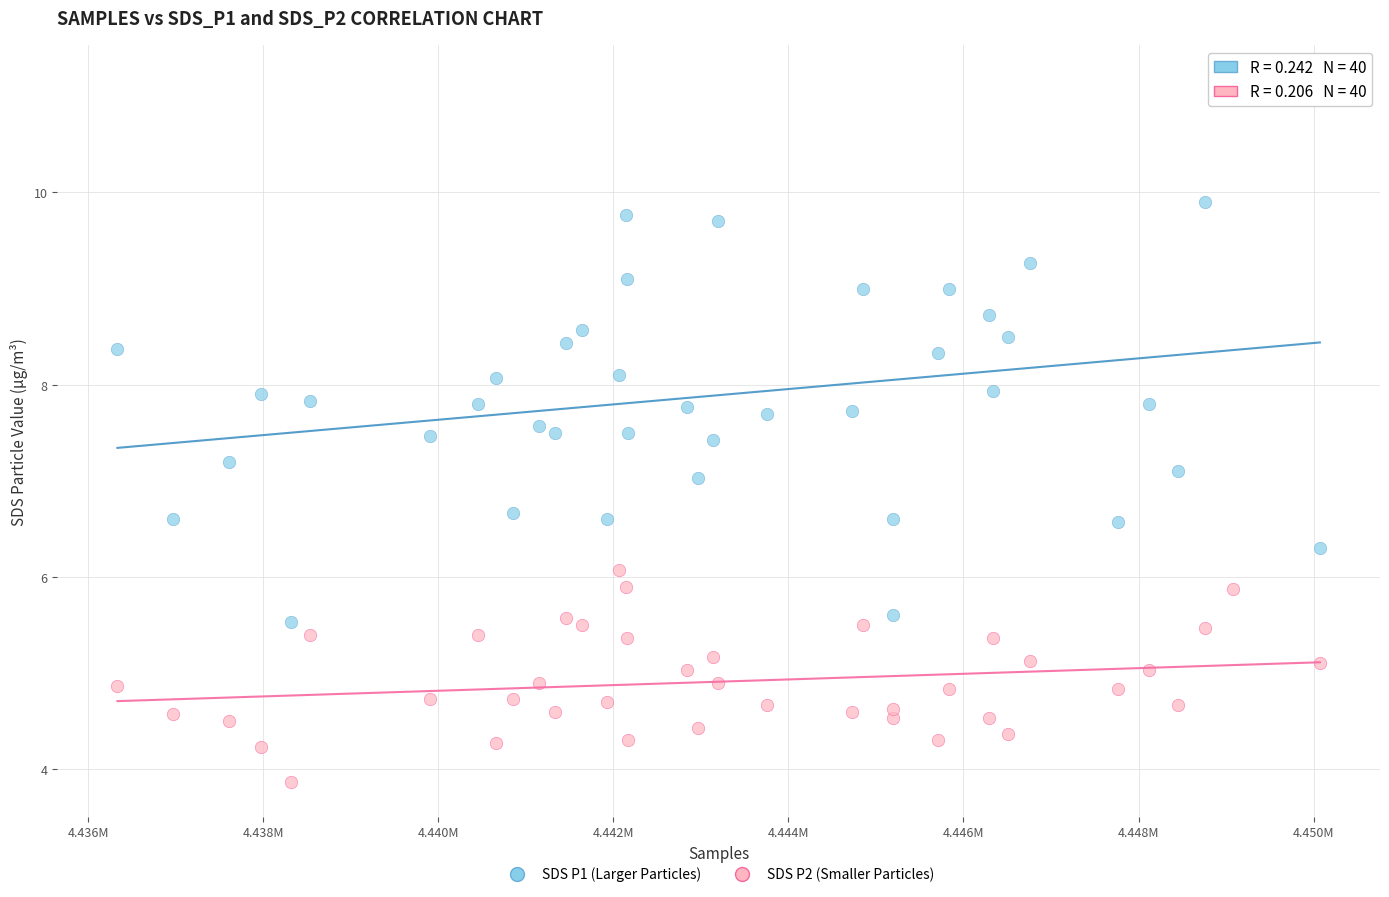

What are all the series names shown in the legend?

SDS P1 (Larger Particles), SDS P2 (Smaller Particles)